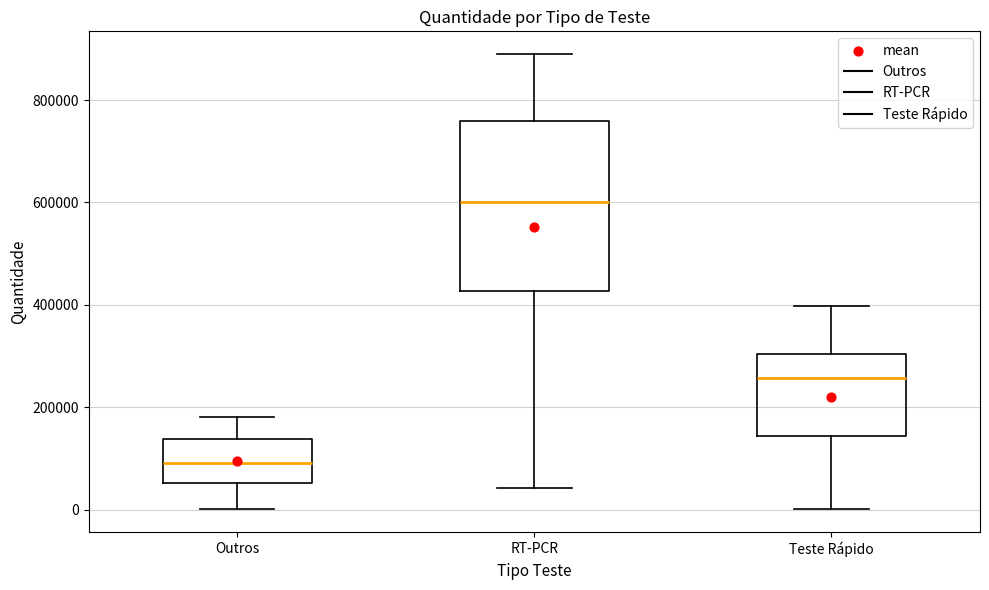

Which box is the tallest, from its lower edge to its upper edge?

RT-PCR